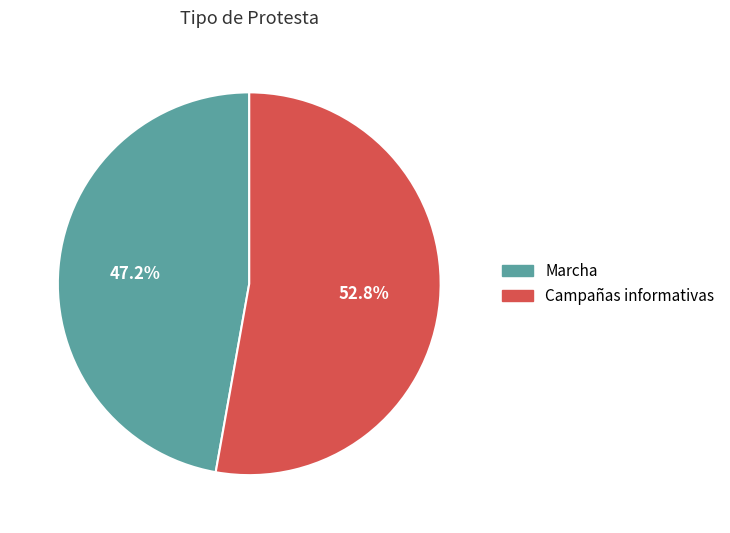

Does any single category account for the majority?

Yes